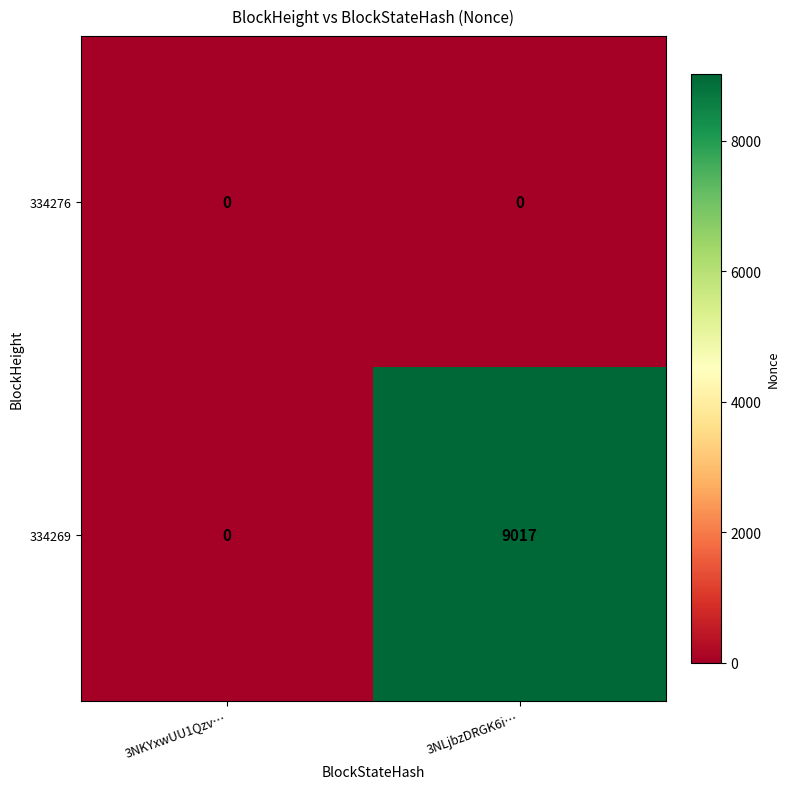

What is the total value across all series at 3NLjbzDRGK6i…?

9017